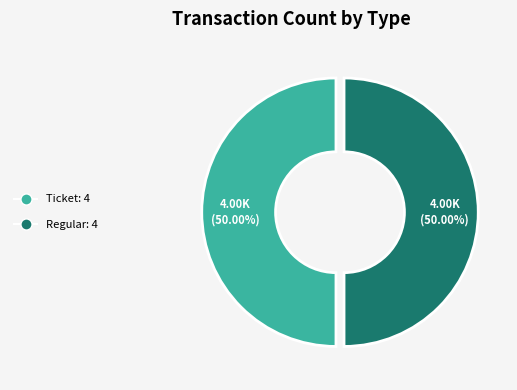

How many segments does this pie chart have?

2